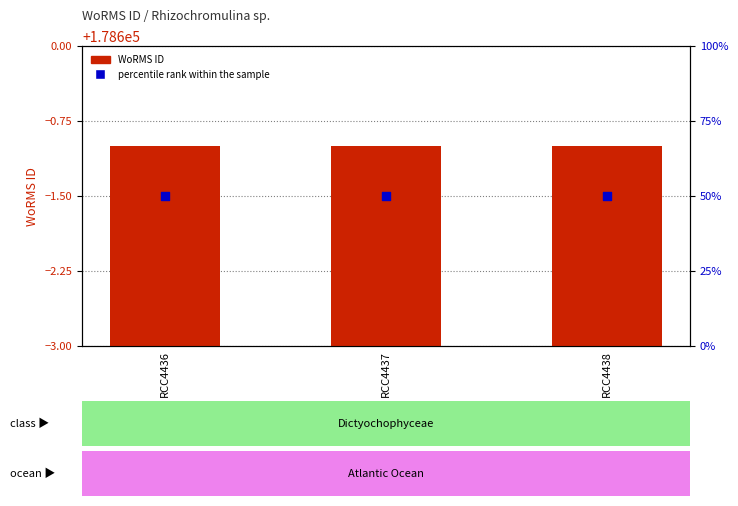

At how many categories does at least one series exceed 48809?

3